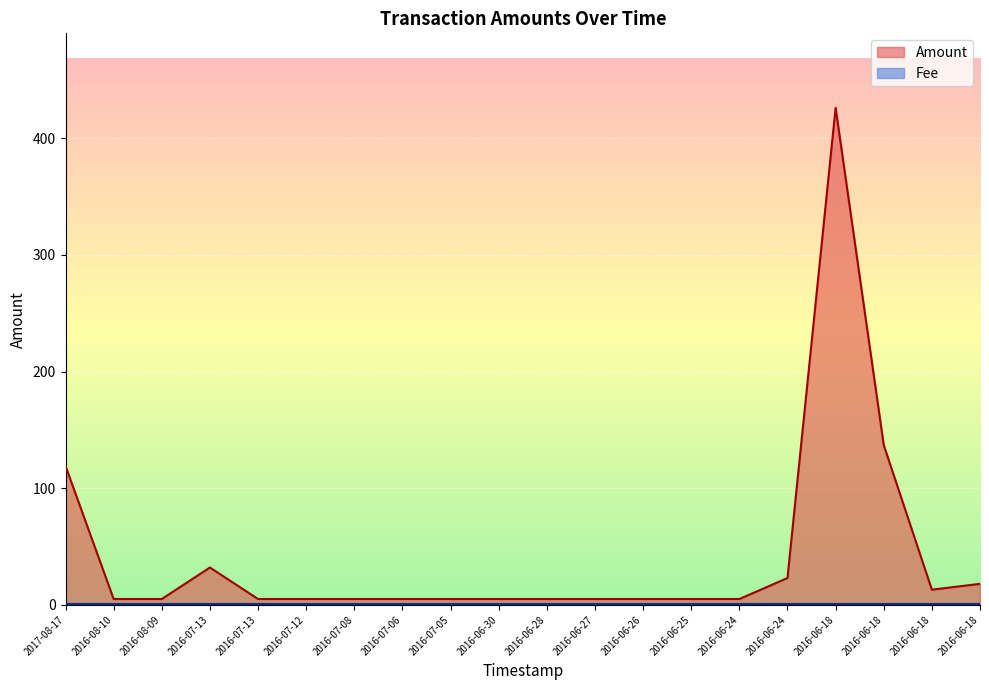

The chart shows a value of 3 at 2016-06-25. True or false?

False